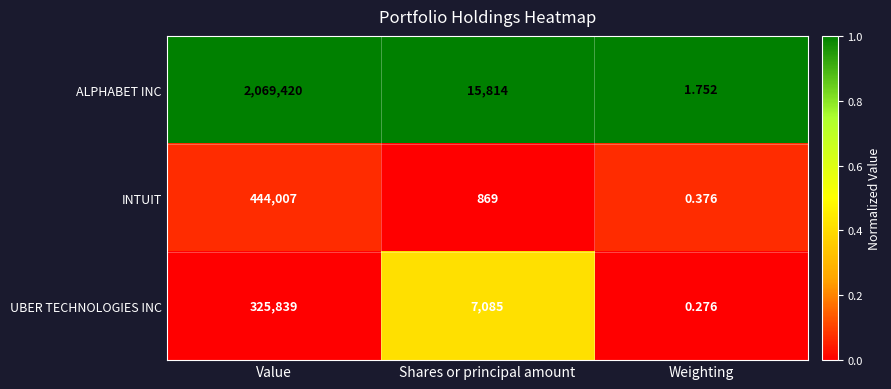

How many series are shown in this chart?

3